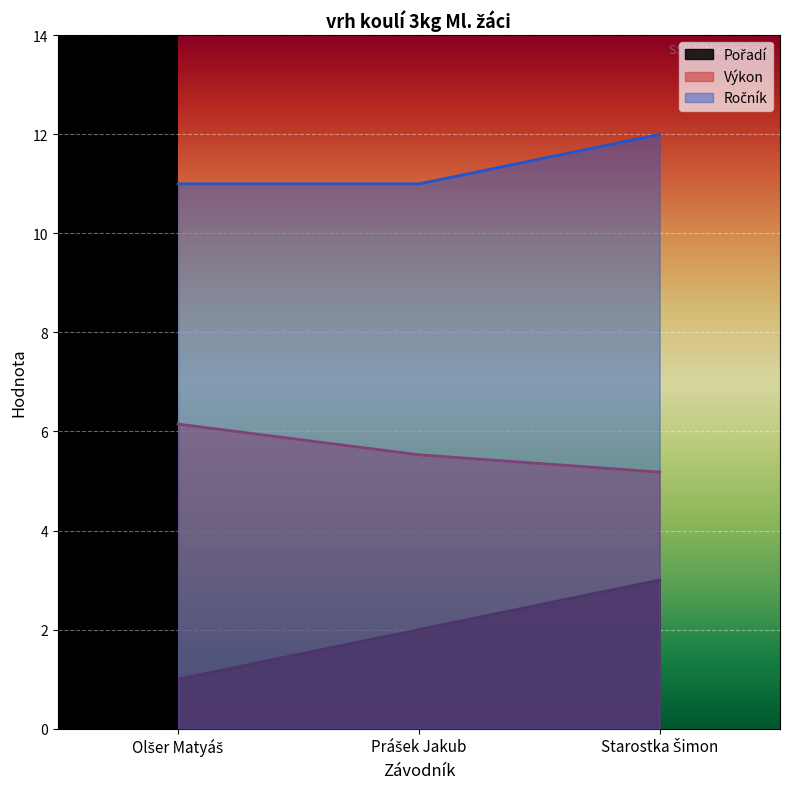

What is the total value across all series at Olšer Matyáš?

18.1